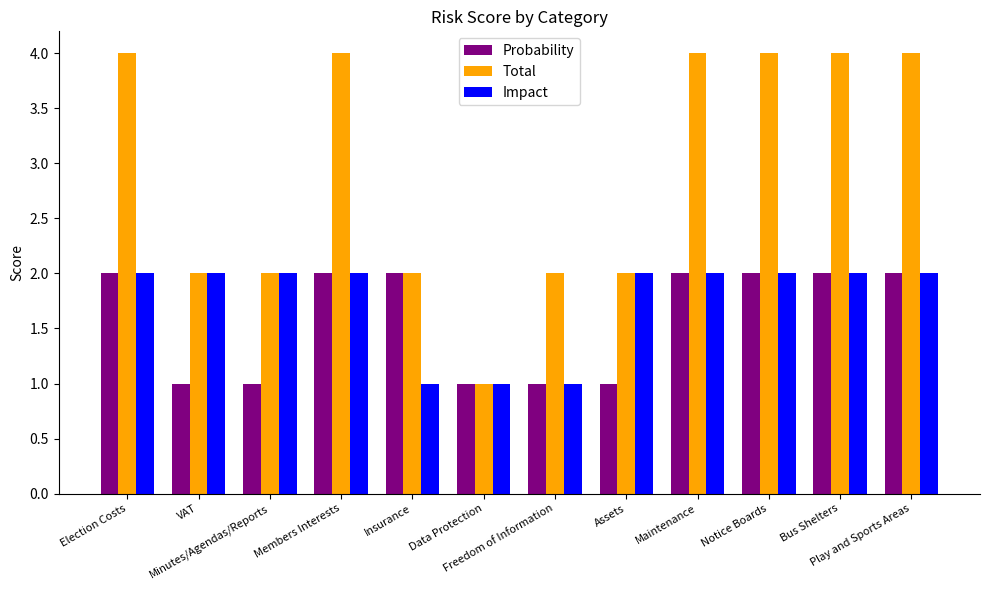

How many bars are there in each group?

3